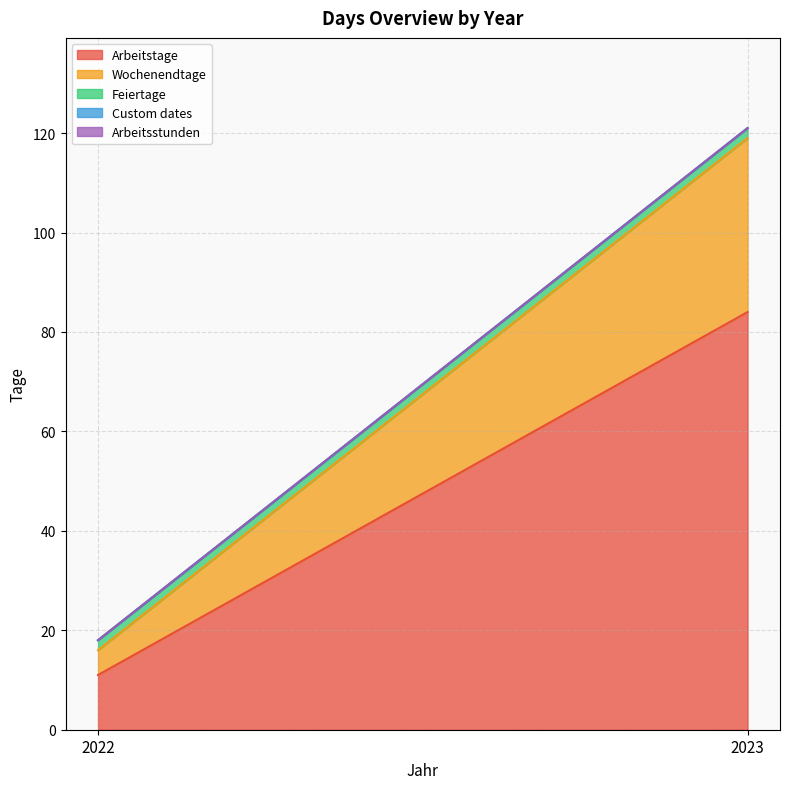

How many Wochenendtage values are between 5 and 35?

2